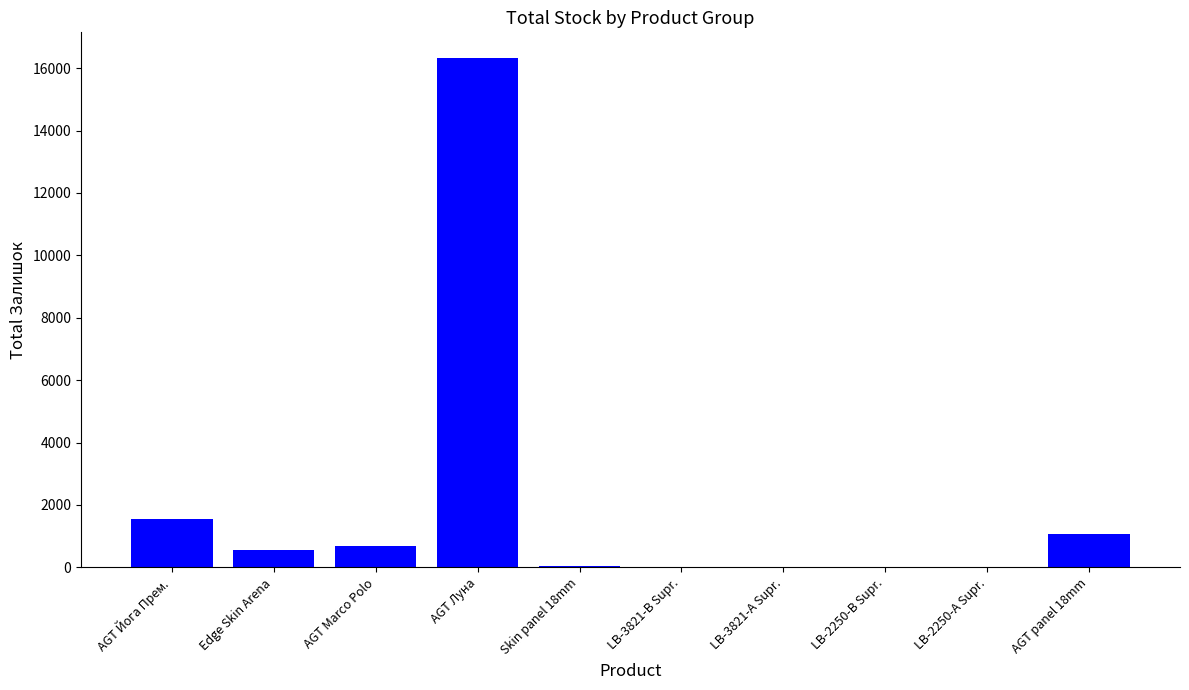

The chart shows a value of 19 at LB-2250-А Supr.. True or false?

True